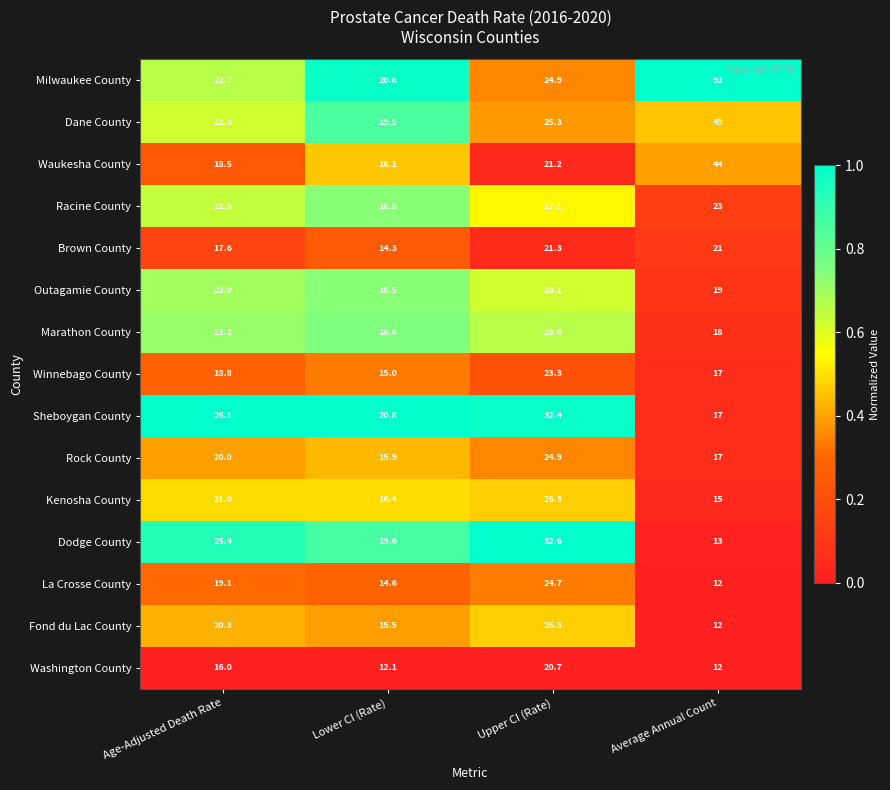

Which label corresponds to the largest value in the chart?

Average Annual Count